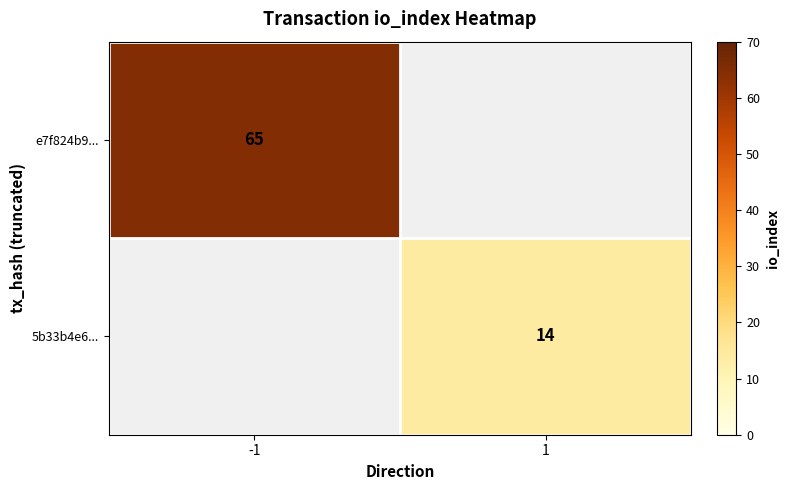

Is it true that 5b33b4e6... equals 5 at 1?

False